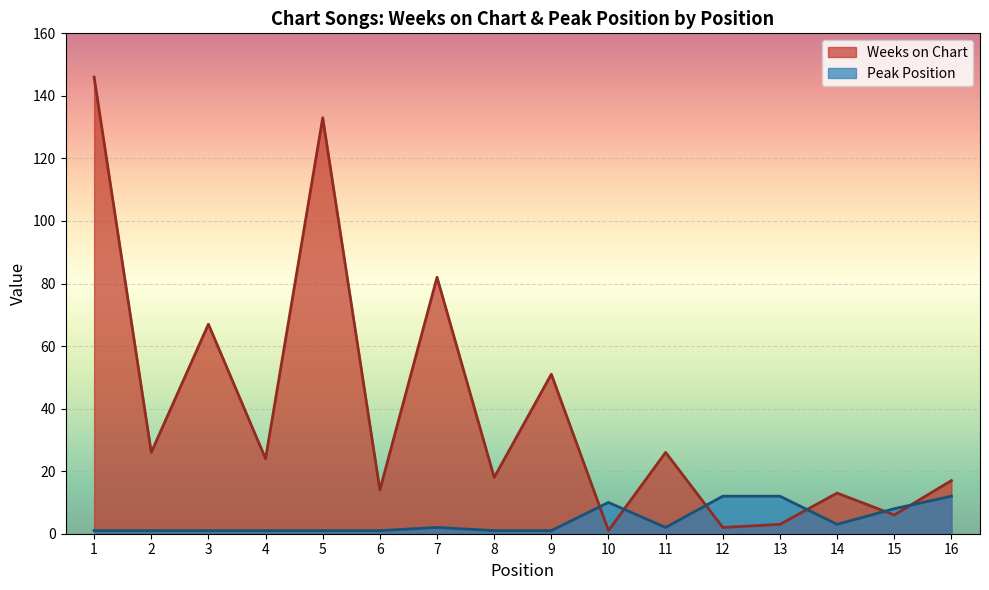

What is the sum of all Peak Position values?

69